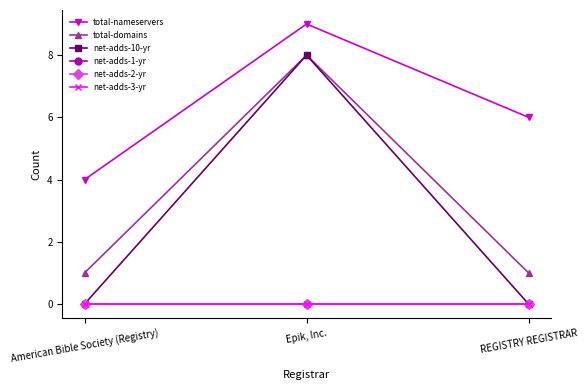

Is this an area chart (filled region under the line)?

No